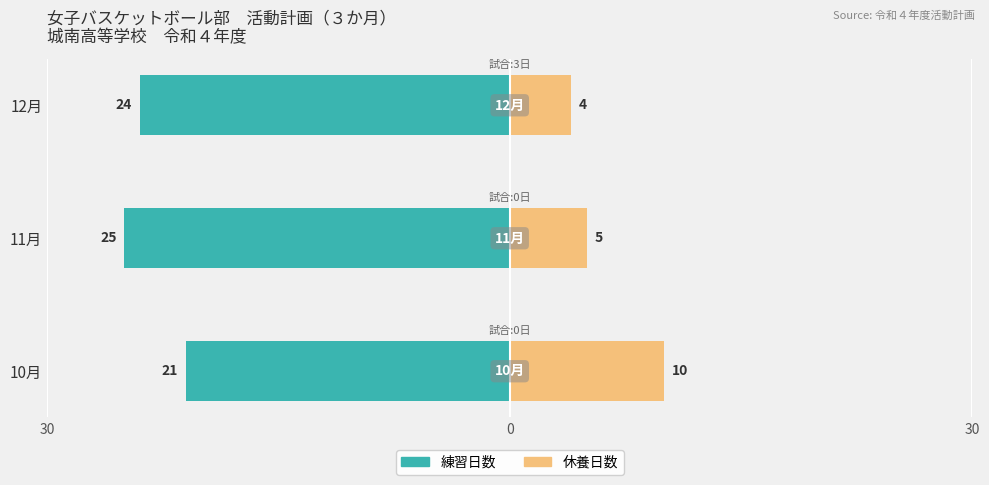

What is the value of the 練習（Family） bar at the 3rd from the left?

-21